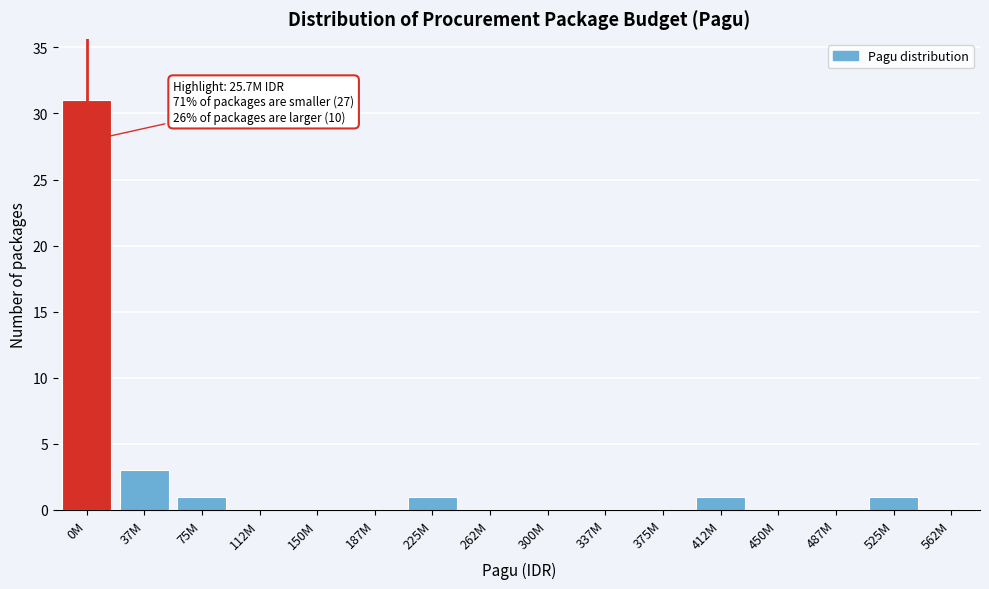

Reading left to right, list all the values displayed in this chart.

0M=31	37M=3	75M=1	112M=0	150M=0	187M=0	225M=1	262M=0	300M=0	337M=0	375M=0	412M=1	450M=0	487M=0	525M=1	562M=0